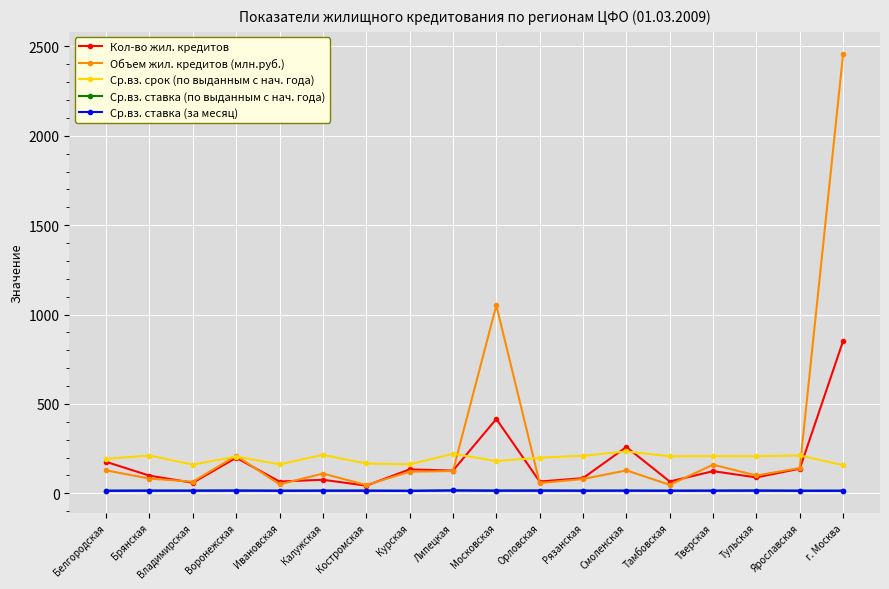

What is the maximum value shown in the chart?

2459.2